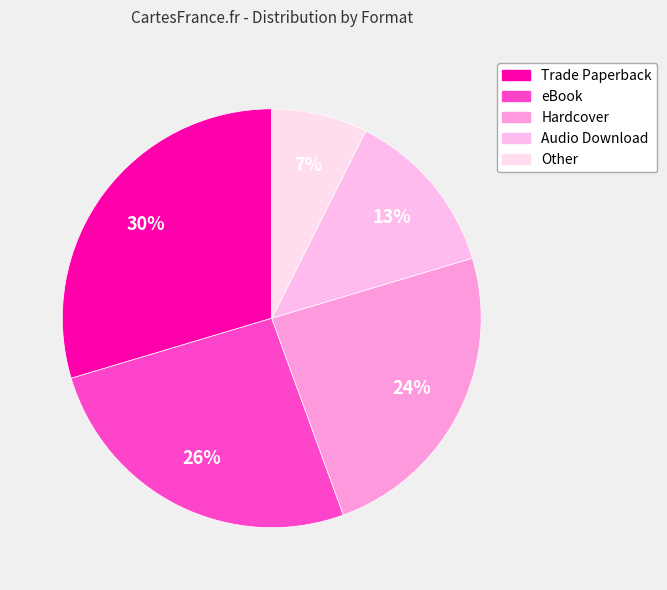

Is it true that Hardcover is 16% of the pie?

False